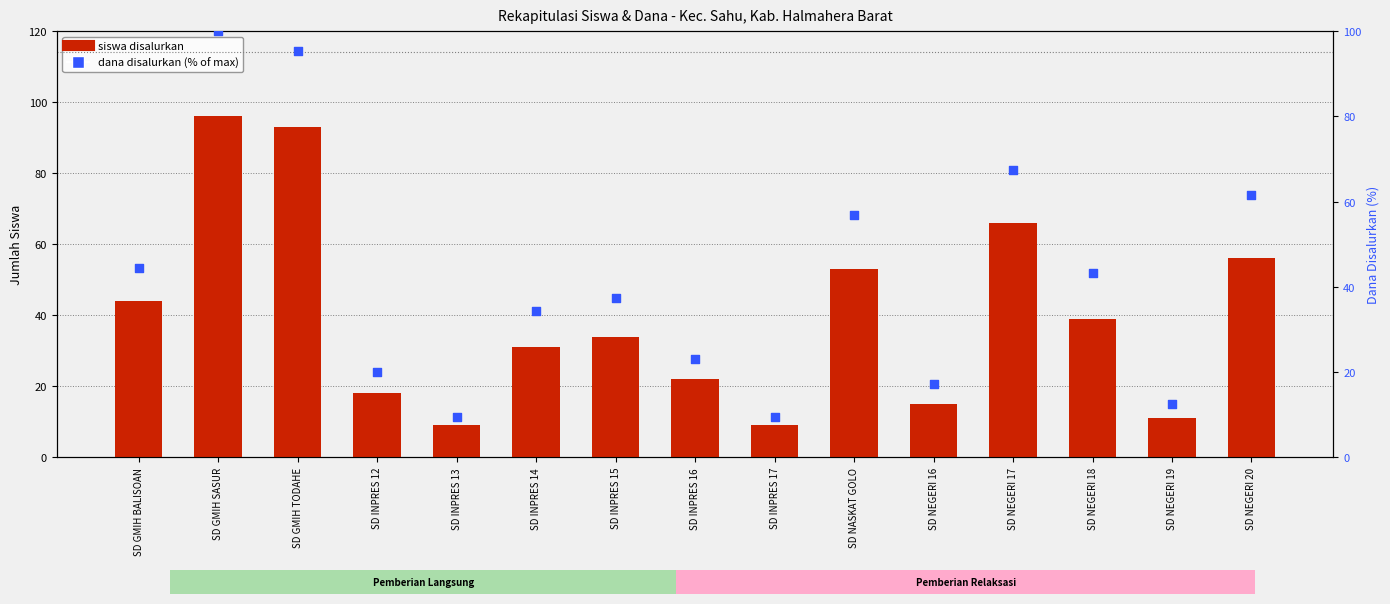

At which category is the sum across all series the highest?

SD GMIH SASUR